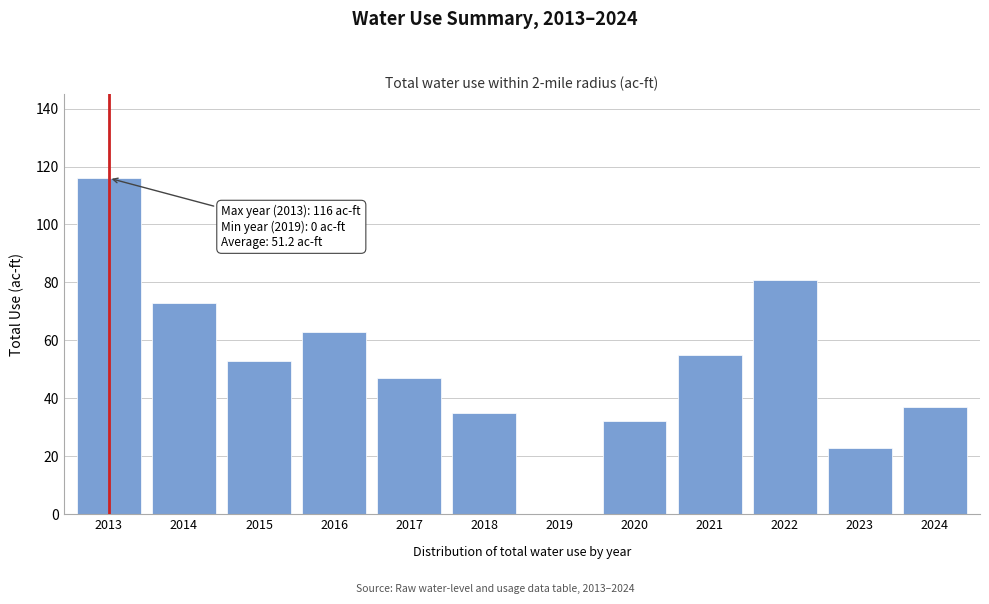

Reading left to right, transcribe all the data shown in this chart.

2013=116.0	2014=73.0	2015=53.0	2016=63.0	2017=47.0	2018=35.0	2019=0.0	2020=32.0	2021=55.0	2022=81.0	2023=23.0	2024=37.0